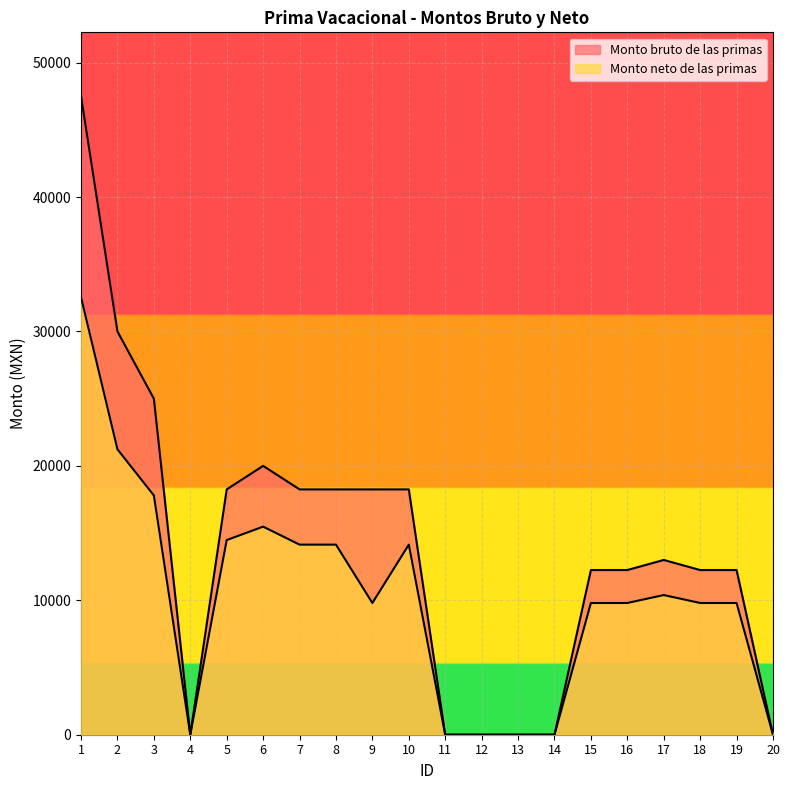

Reading left to right, what are all the values shown in this chart?

Monto bruto de las primas: 1=47500.0	2=30000.0	3=25000.0	4=0.0	5=18250.0	6=20000.0	7=18250.0	8=18250.0	9=18250.0	10=18250.0	11=0.0	12=0.0	13=0.0	14=0.0	15=12250.0	16=12250.0	17=13000.0	18=12250.0	19=12250.0	20=0.0
Monto neto de las primas: 1=32549.0	2=21233.4	3=17799.4	4=0.0	5=14479.6	6=15479.0	7=14140.6	8=14140.6	9=9799.6	10=14140.6	11=0.0	12=0.0	13=0.0	14=0.0	15=9799.6	16=9799.6	17=10389.4	18=9799.6	19=9799.6	20=0.0